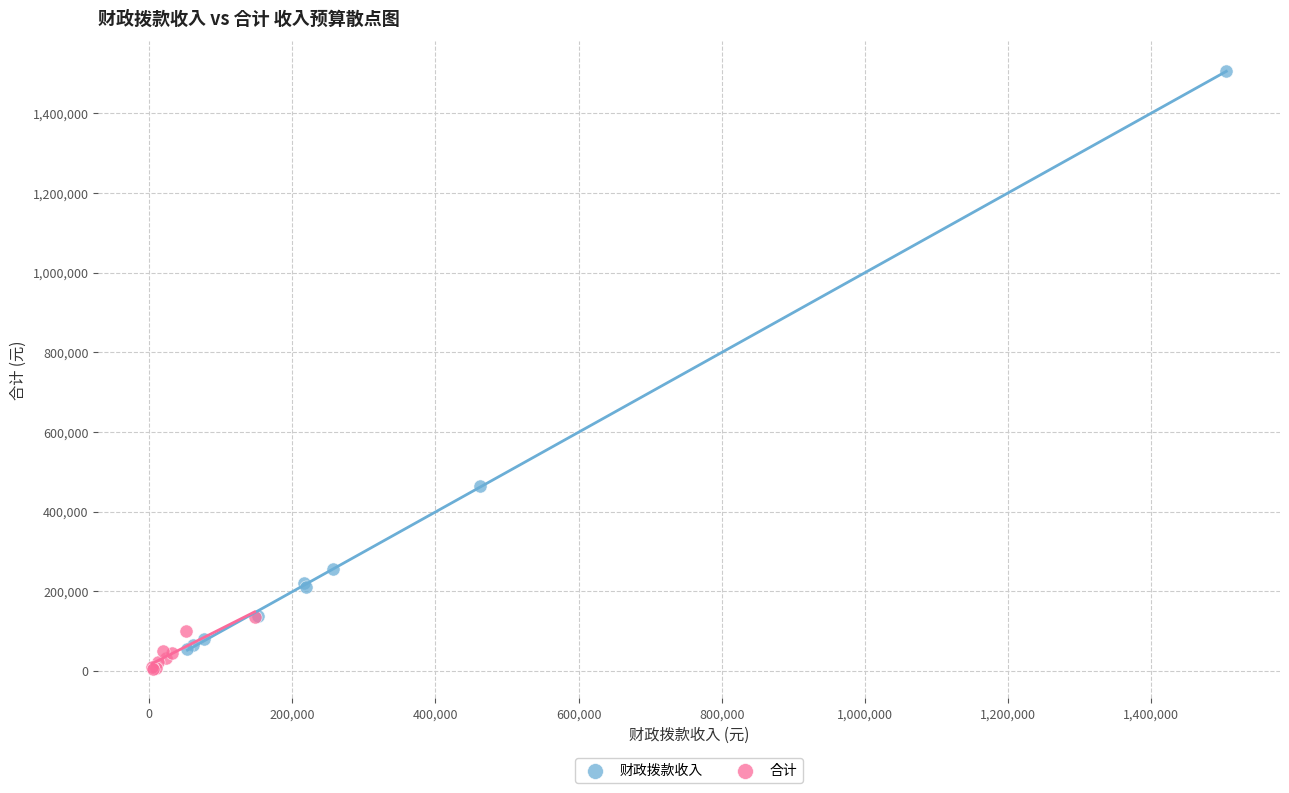

Which series contains the lowest Y value?

合计